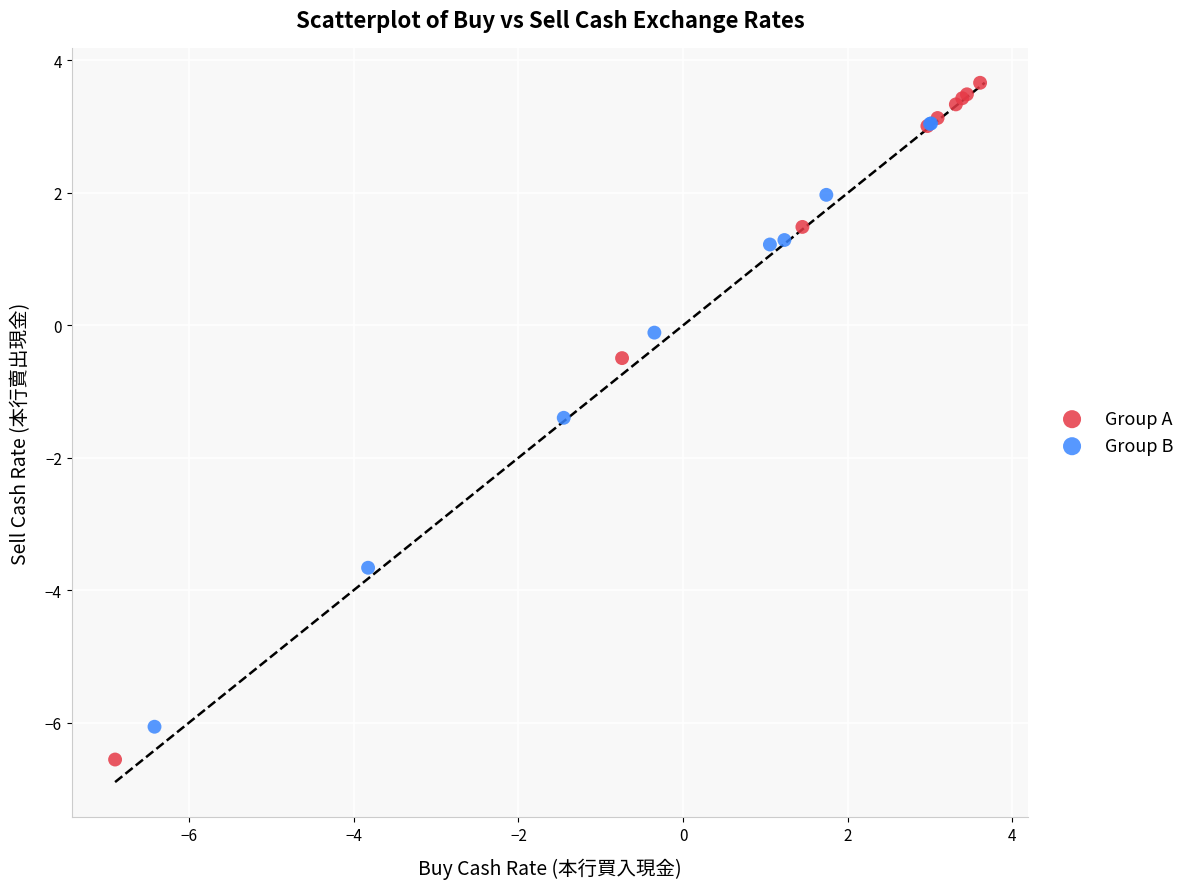

Which series contains the highest Y value?

Group A